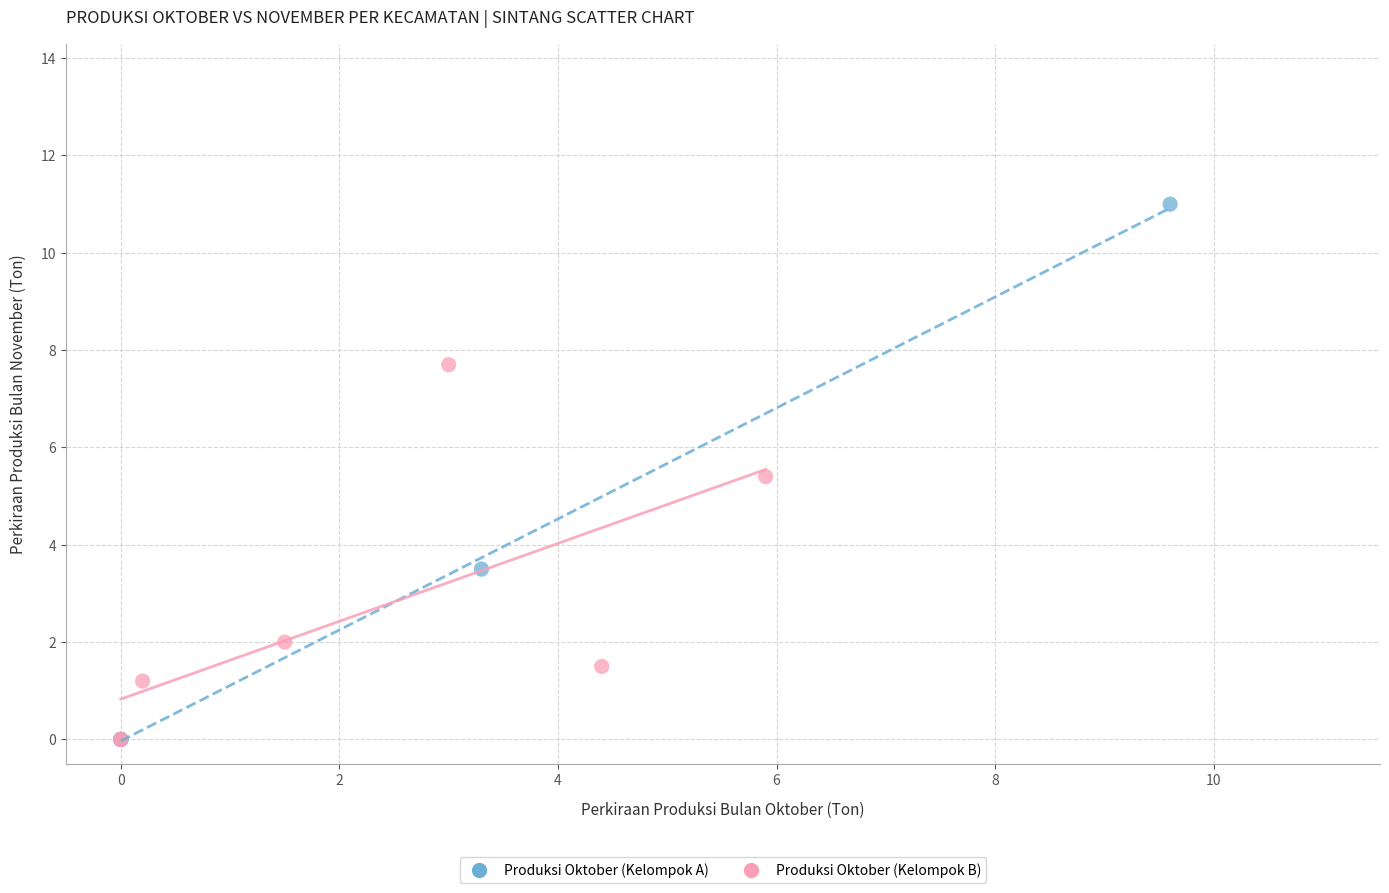

Which series contains the highest Y value?

Produksi Oktober (Kelompok A)